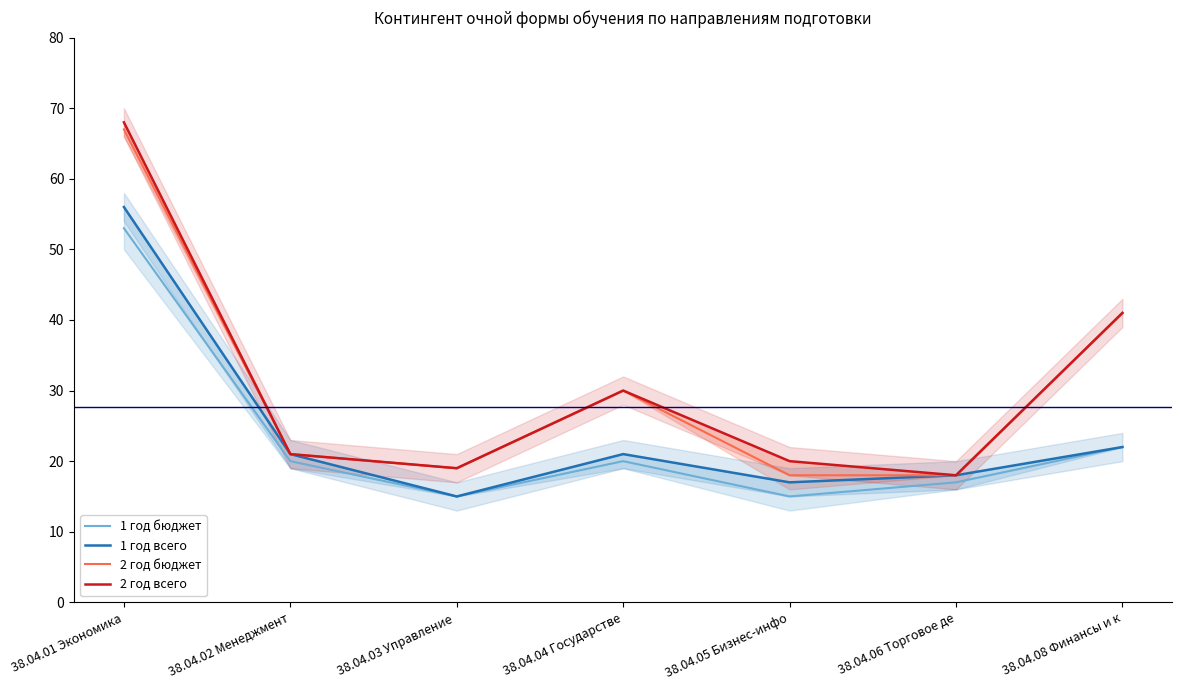

At which category is the sum across all series the highest?

38.04.01 Экономика